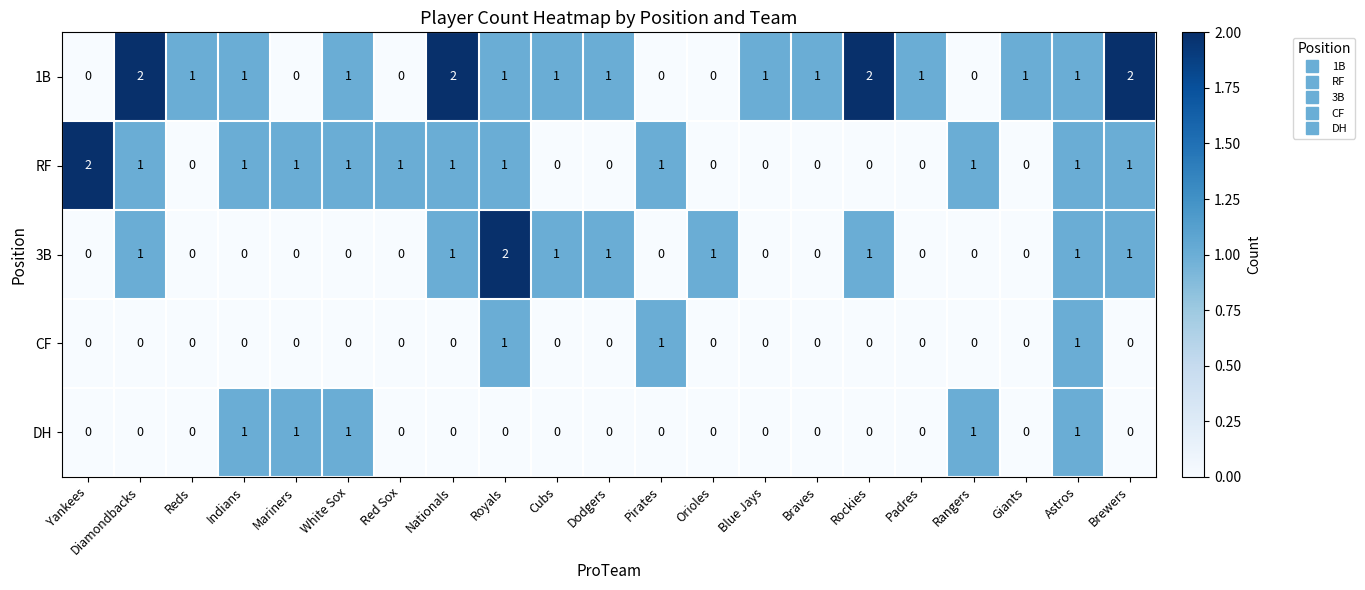

Count the CF values in the range 0 to 1.

21